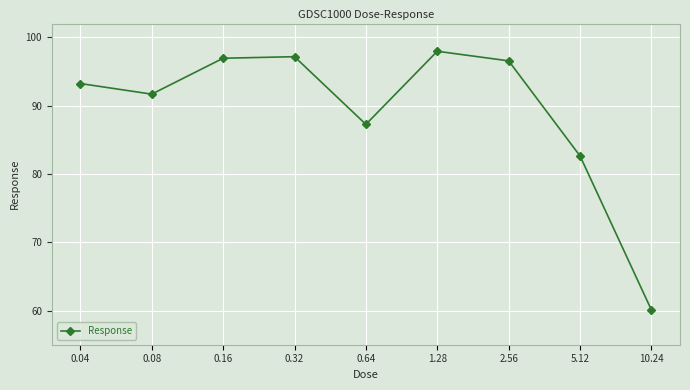

How many interior local peaks (higher than both neighbors) does the data have?

2